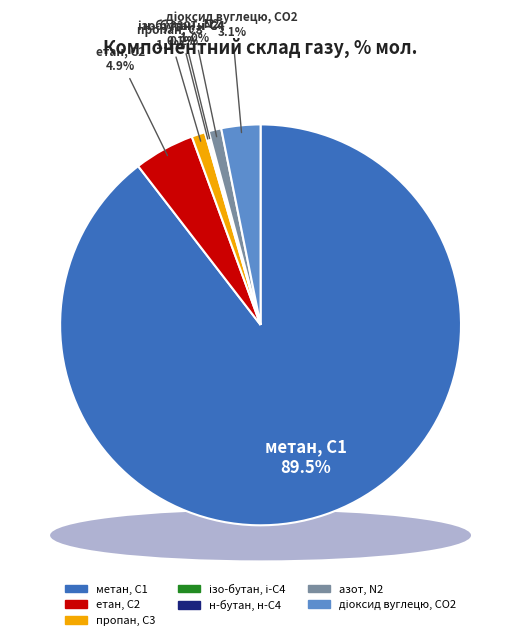

Is the sum of діоксид вуглецю, CО2 and пропан, С3 greater than half?

No